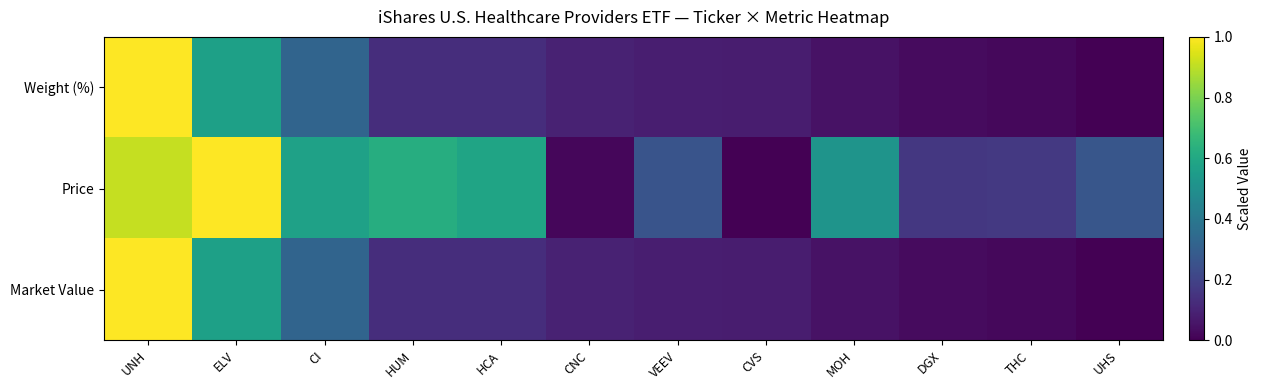

At how many categories does at least one series exceed 0?

12